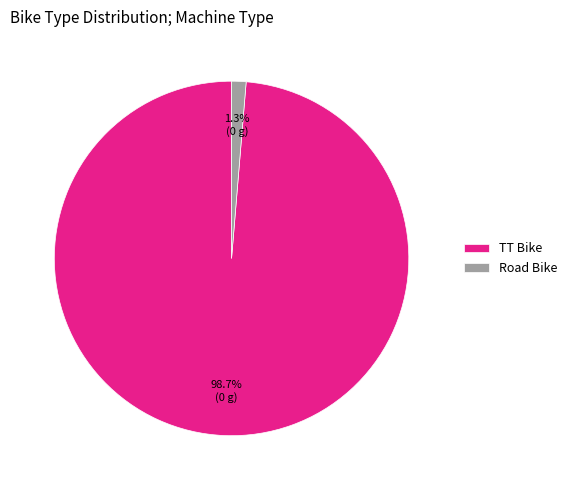

Which category has the biggest portion of the pie?

TT Bike